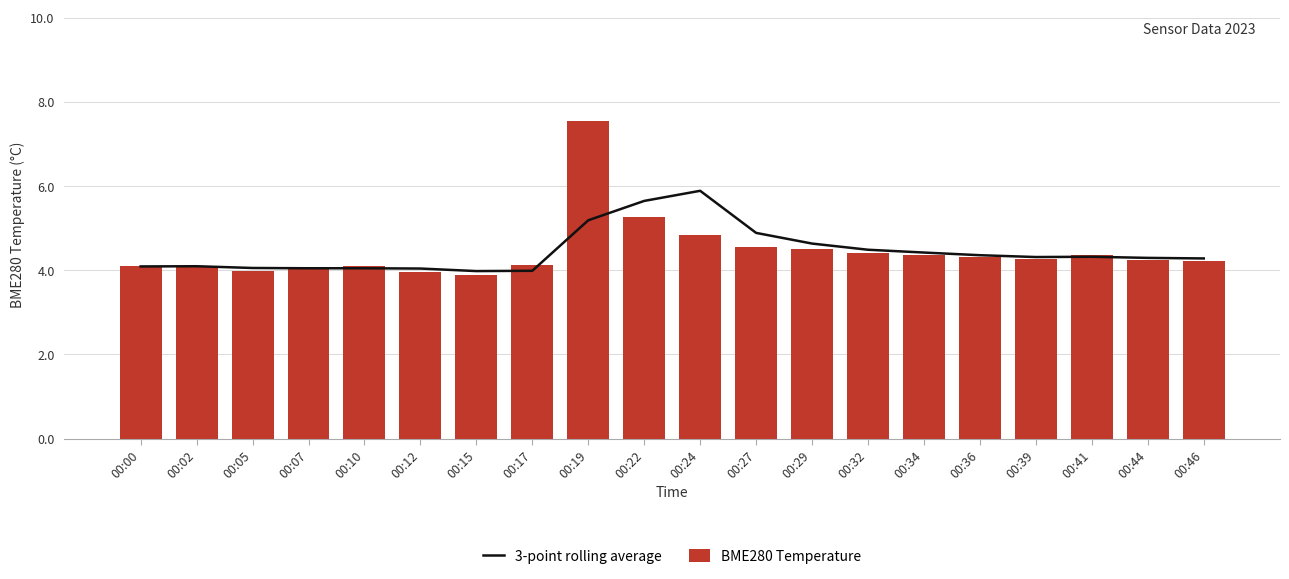

Reading right to left, extract all data points from this chart.

3-point rolling average: 00:46=4.3	00:44=4.3	00:41=4.3	00:39=4.3	00:36=4.4	00:34=4.4	00:32=4.5	00:29=4.6	00:27=4.9	00:24=5.9	00:22=5.6	00:19=5.2	00:17=4.0	00:15=4.0	00:12=4.0	00:10=4.0	00:07=4.0	00:05=4.1	00:02=4.1	00:00=4.1
BME280 Temperature: 00:46=4.2	00:44=4.2	00:41=4.4	00:39=4.3	00:36=4.3	00:34=4.3	00:32=4.4	00:29=4.5	00:27=4.5	00:24=4.8	00:22=5.3	00:19=7.5	00:17=4.1	00:15=3.9	00:12=4.0	00:10=4.1	00:07=4.1	00:05=4.0	00:02=4.1	00:00=4.1